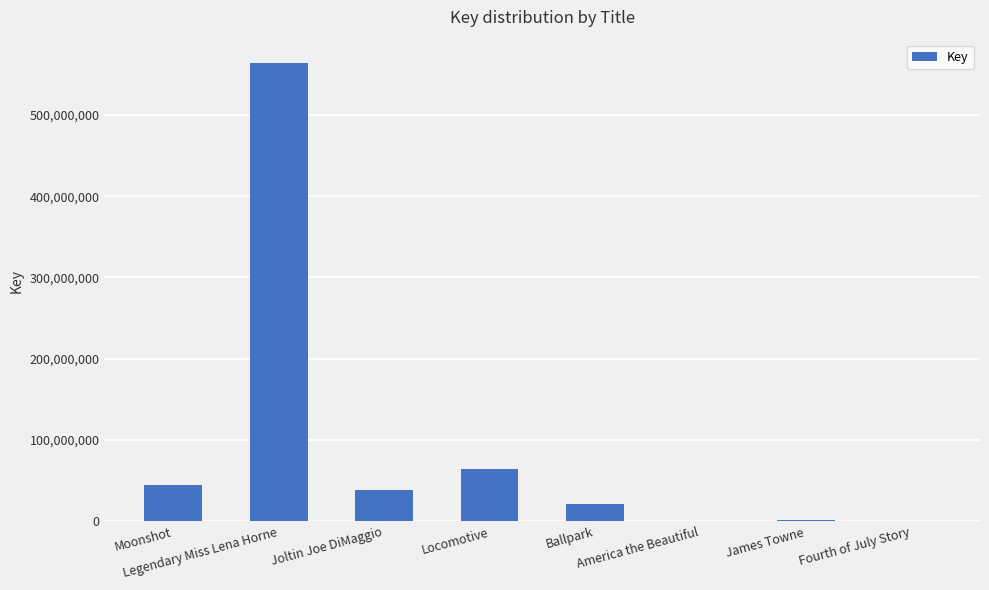

What is the greatest value displayed?

564240267